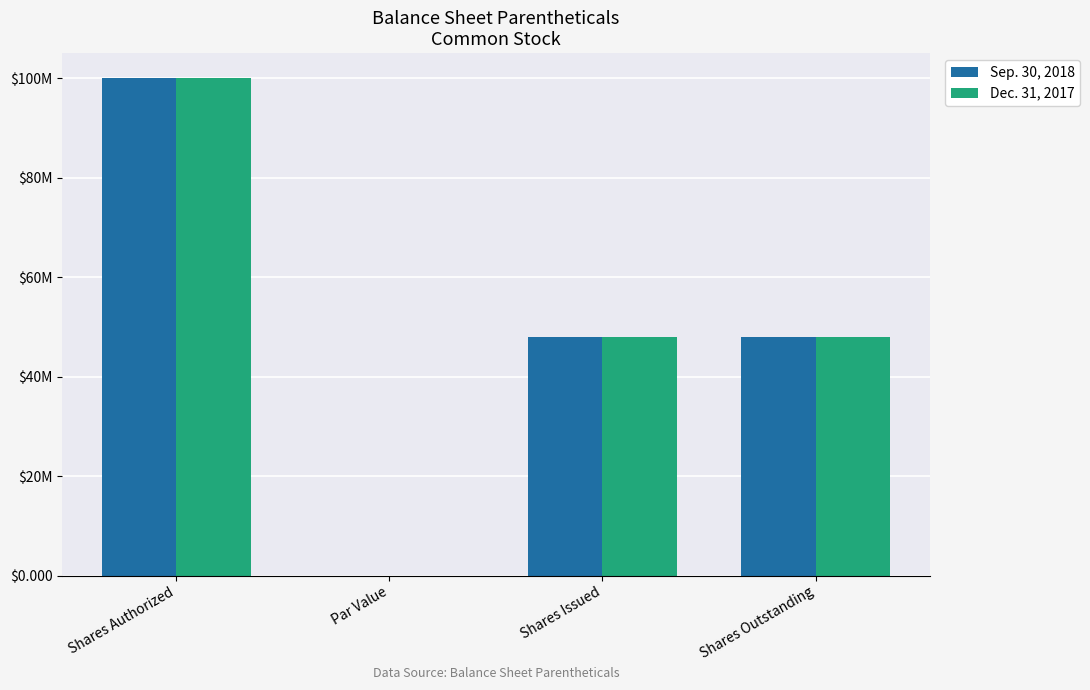

True or false: Dec. 31, 2017 has a value of 73241502.8 at Shares Outstanding.

False